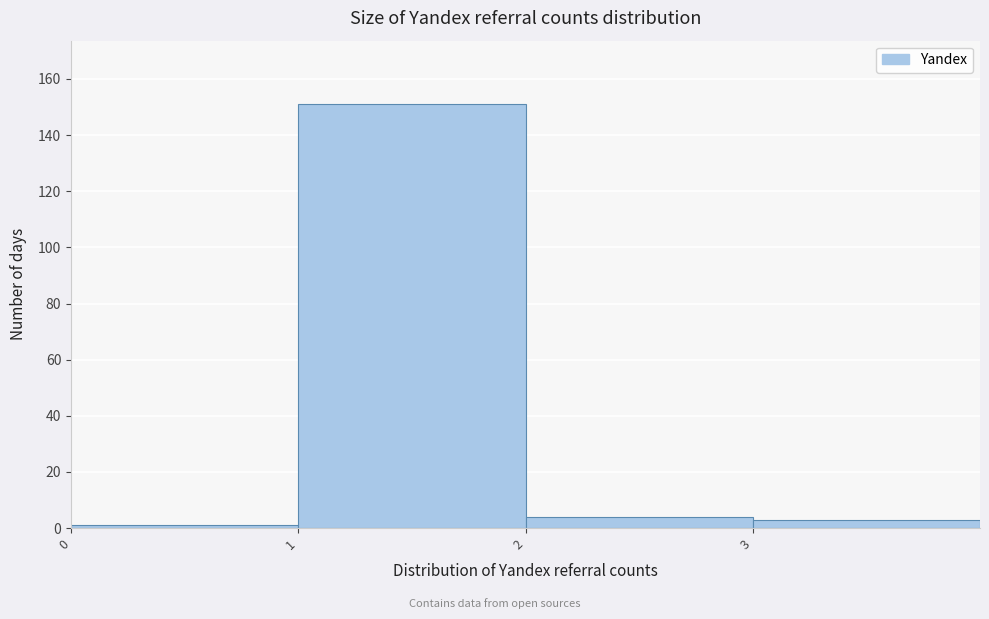

Which range on the x-axis has the tallest bar?

1 to 2